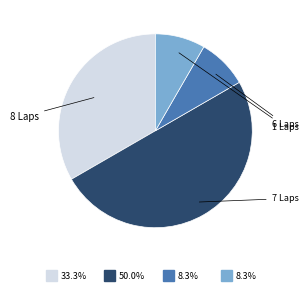

Count the number of slices in the pie.

4